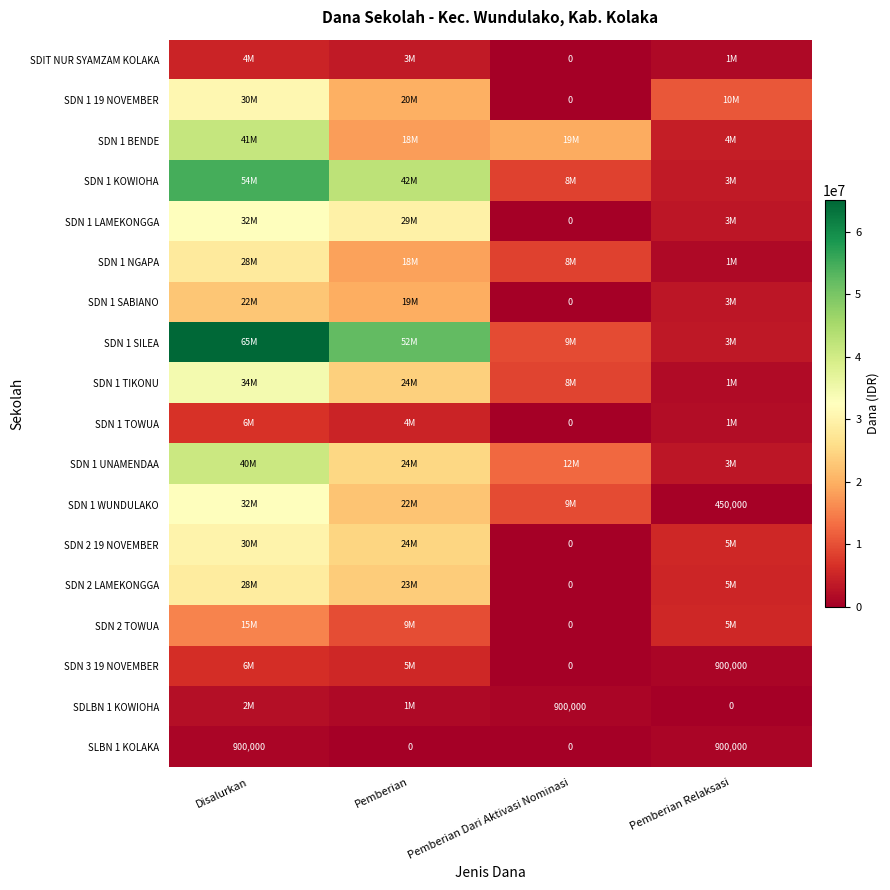

Where is SDLBN 1 KOWIOHA nearest to the value 1125000?

Pemberian